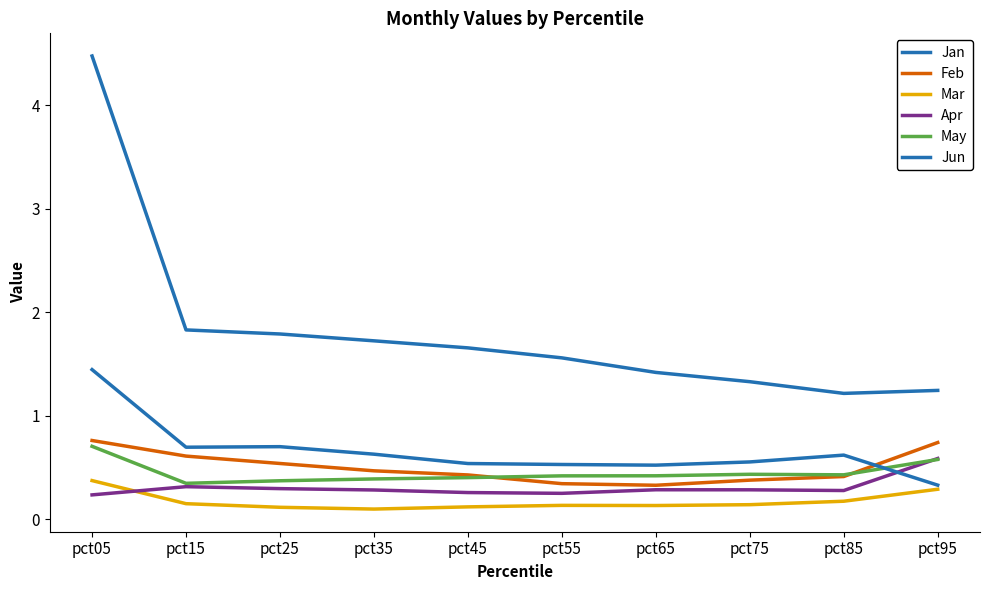

Is this an area chart (filled region under the line)?

No